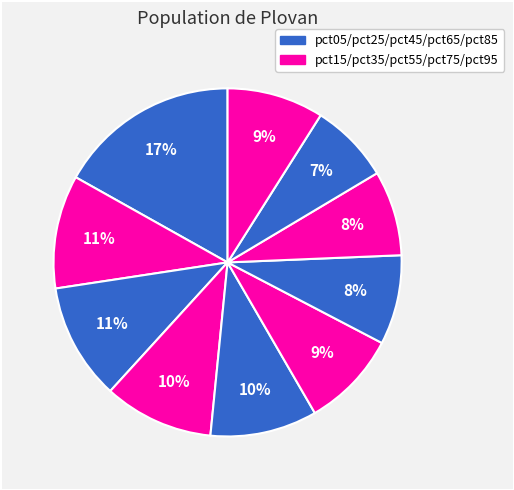

Count the number of slices in the pie.

10